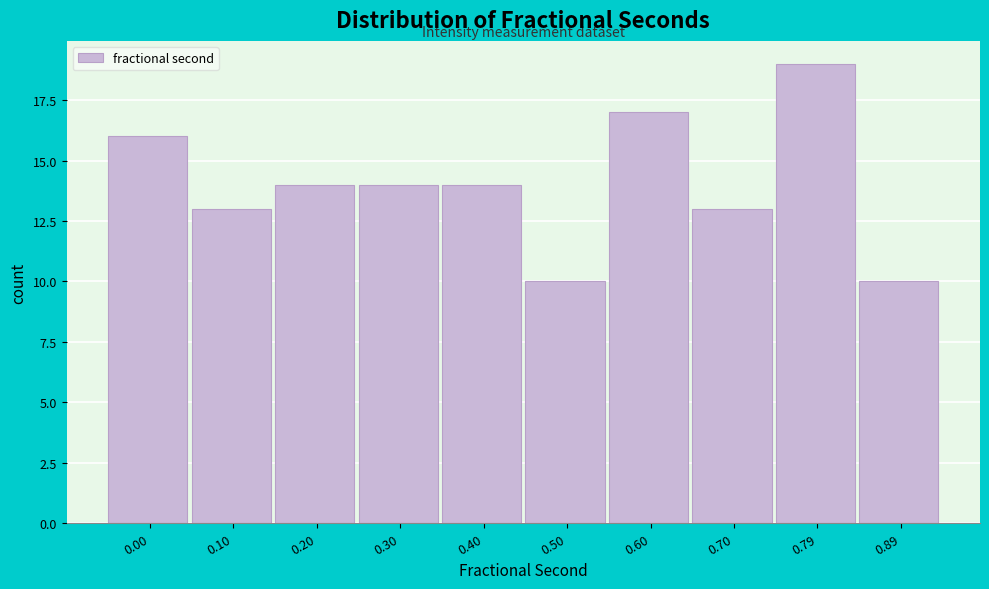

Reading left to right, list all the values displayed in this chart.

0.00=16	0.10=13	0.20=14	0.30=14	0.40=14	0.50=10	0.60=17	0.70=13	0.79=19	0.89=10